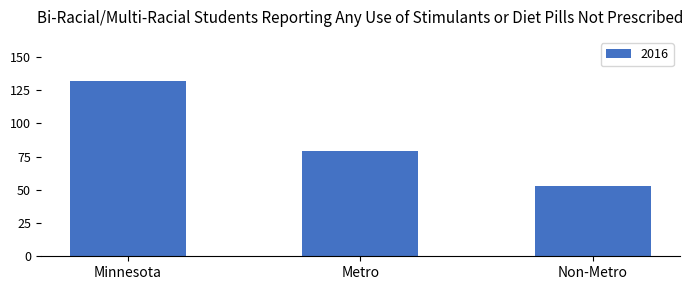

How many bars are there in total?

3